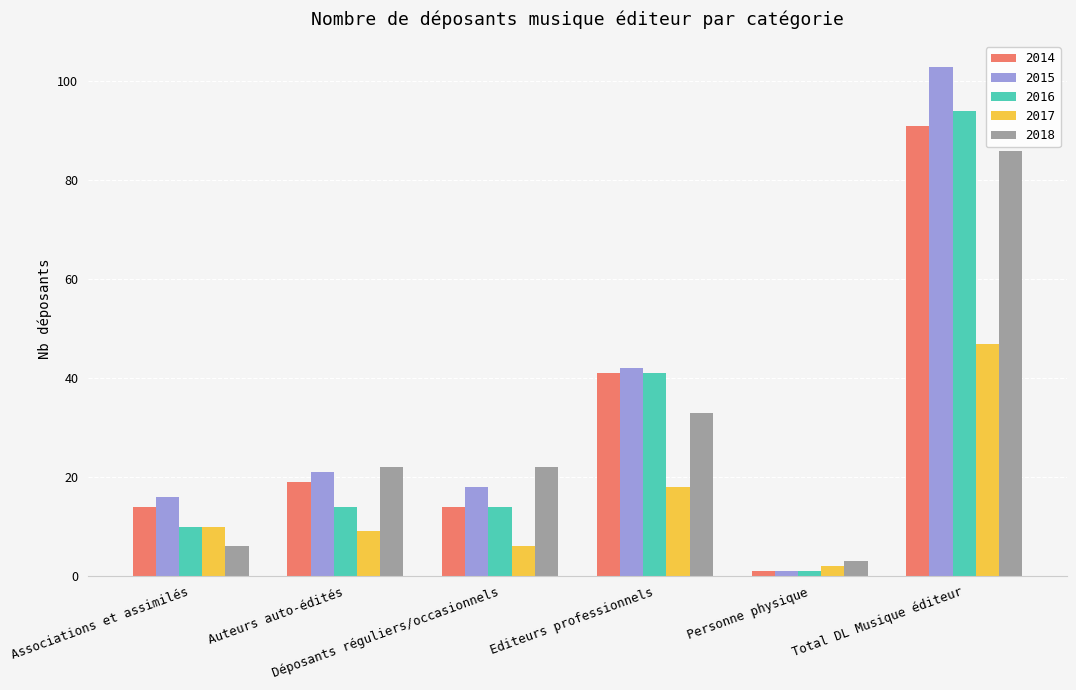

Which category has the lowest value in the 2018 series?

Personne physique